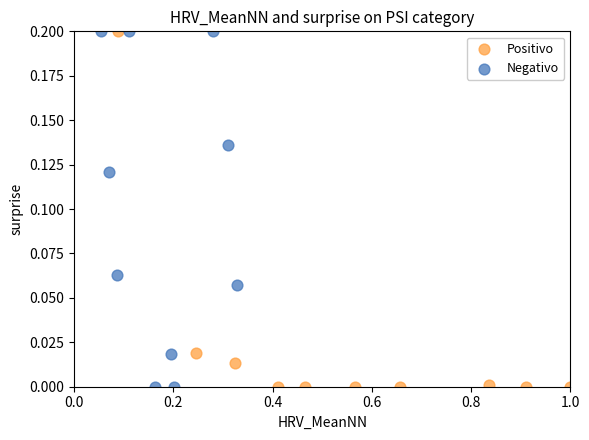

What are all the series names shown in the legend?

Positivo, Negativo